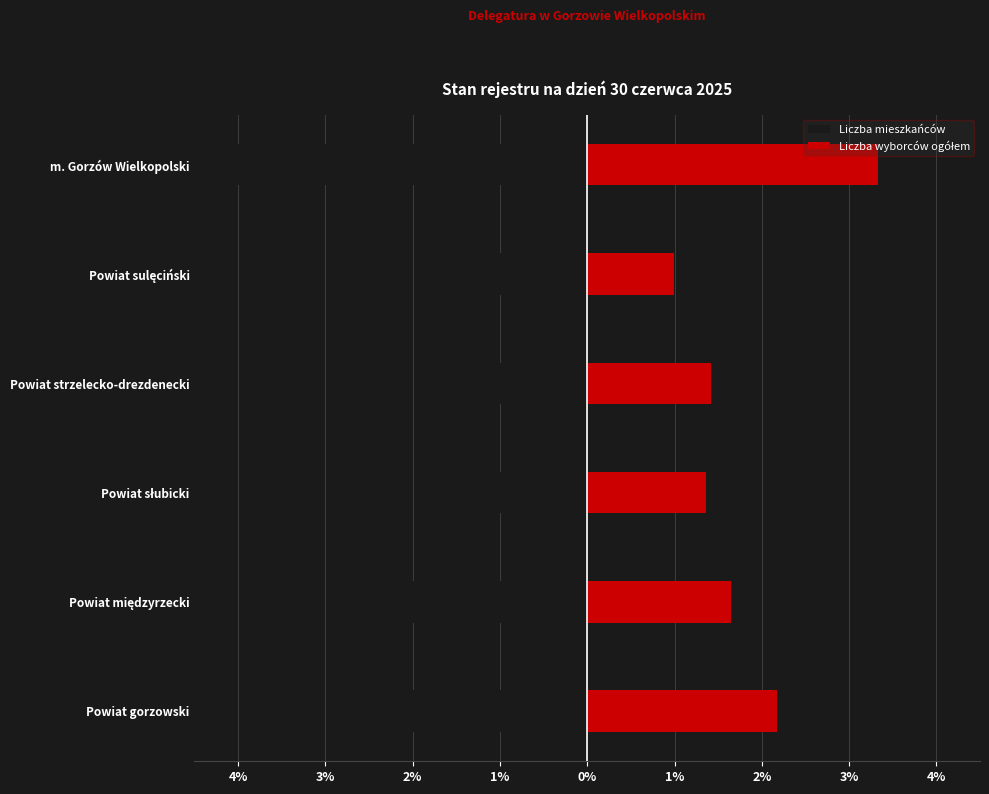

What is the minimum value shown in the chart?

-4.0